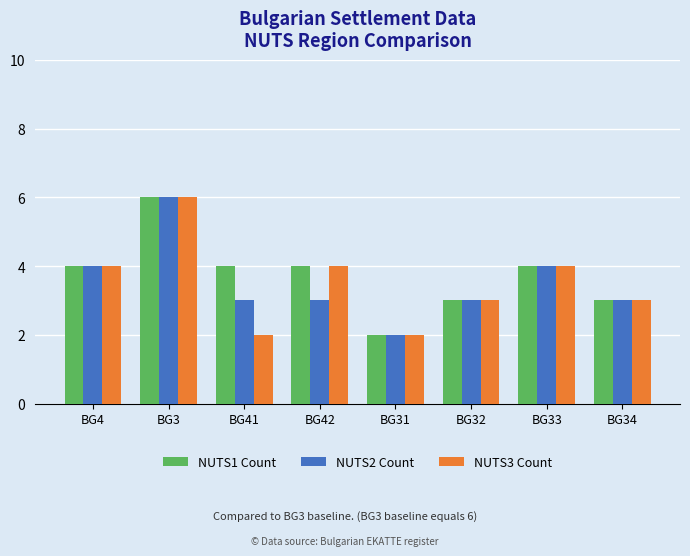

Reading right to left, transcribe all the data shown in this chart.

NUTS1 Count: BG34=3	BG33=4	BG32=3	BG31=2	BG42=4	BG41=4	BG3=6	BG4=4
NUTS2 Count: BG34=3	BG33=4	BG32=3	BG31=2	BG42=3	BG41=3	BG3=6	BG4=4
NUTS3 Count: BG34=3	BG33=4	BG32=3	BG31=2	BG42=4	BG41=2	BG3=6	BG4=4